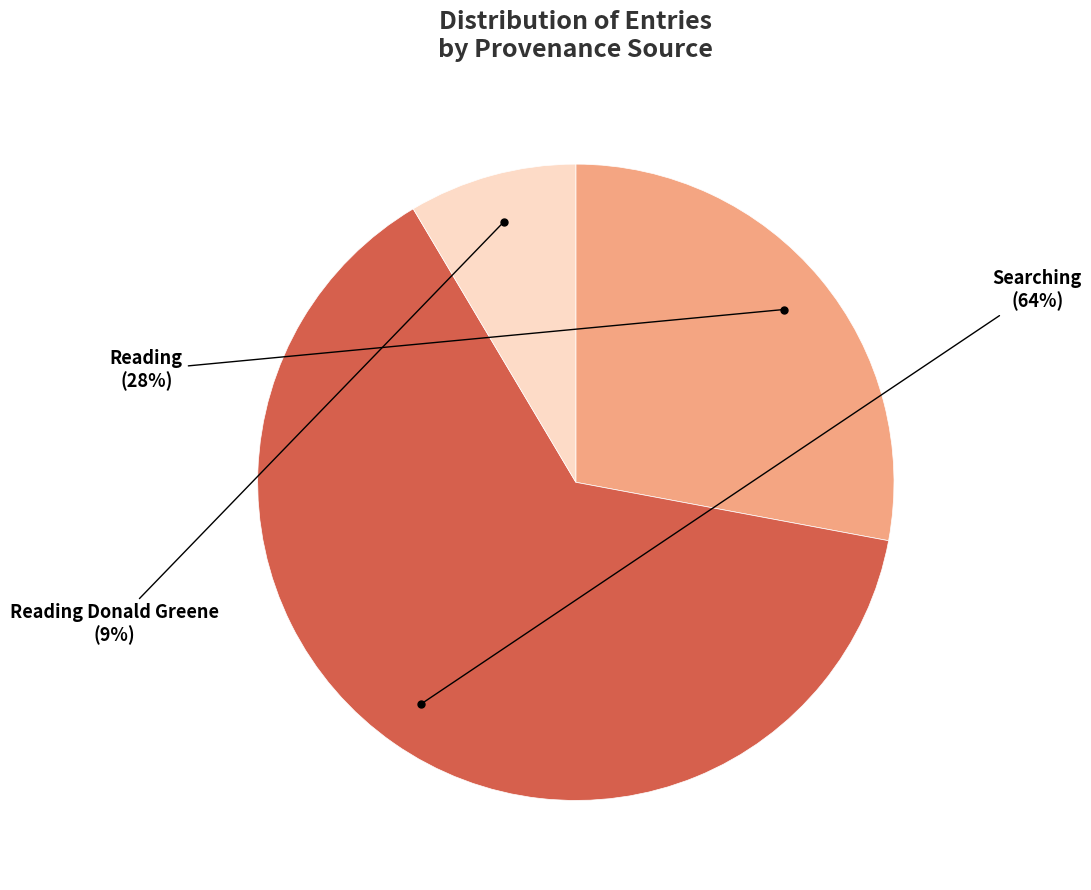

Is there any slice that represents more than half of the pie?

Yes